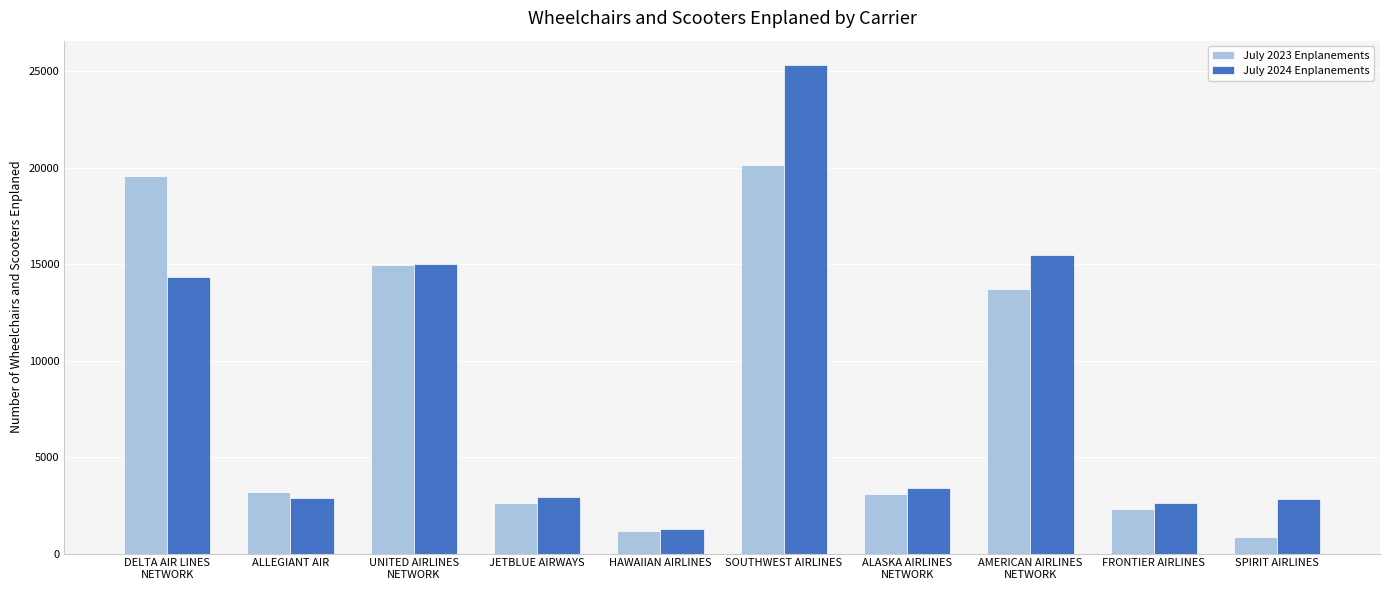

Which series changed the most between ALLEGIANT AIR and SPIRIT AIRLINES?

July 2023 Enplanements